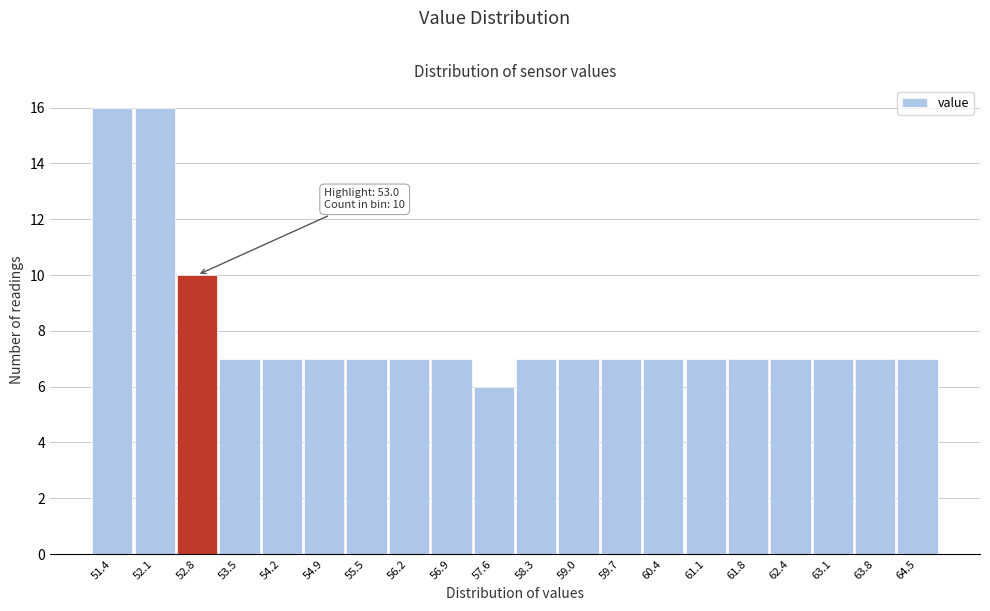

Reading left to right, extract all data points from this chart.

16	16	10	7	7	7	7	7	7	6	7	7	7	7	7	7	7	7	7	7